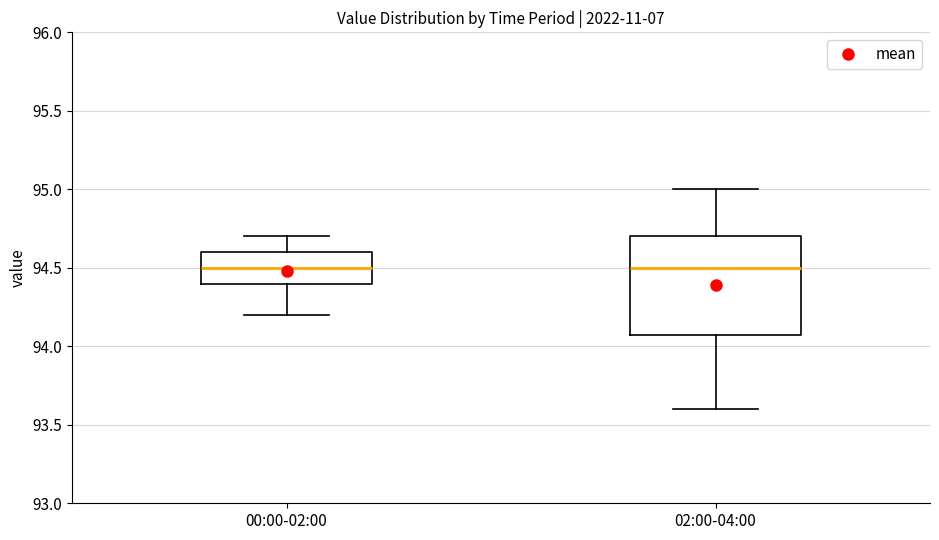

Reading left to right, transcribe this box plot: for each box, give where its median line is, the range the box spans, and where its two whiskers end, as read against the y-axis. The values are not printed on the chart, so give them approximately, as read against the axis.

00:00-02:00: median 94.5, box 94.4 to 94.6, whiskers 94.2 to 94.7
02:00-04:00: median 94.5, box 94.1 to 94.7, whiskers 93.6 to 95.0